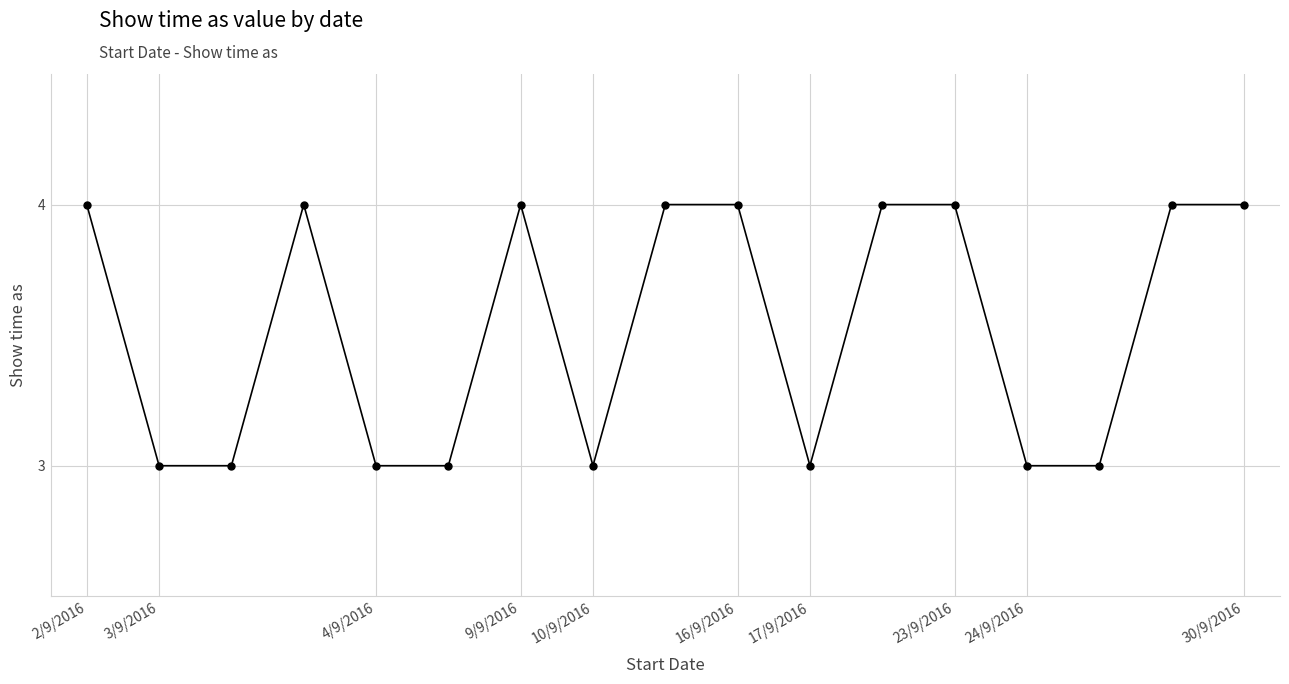

What is the value of the 15th point from the left?

3